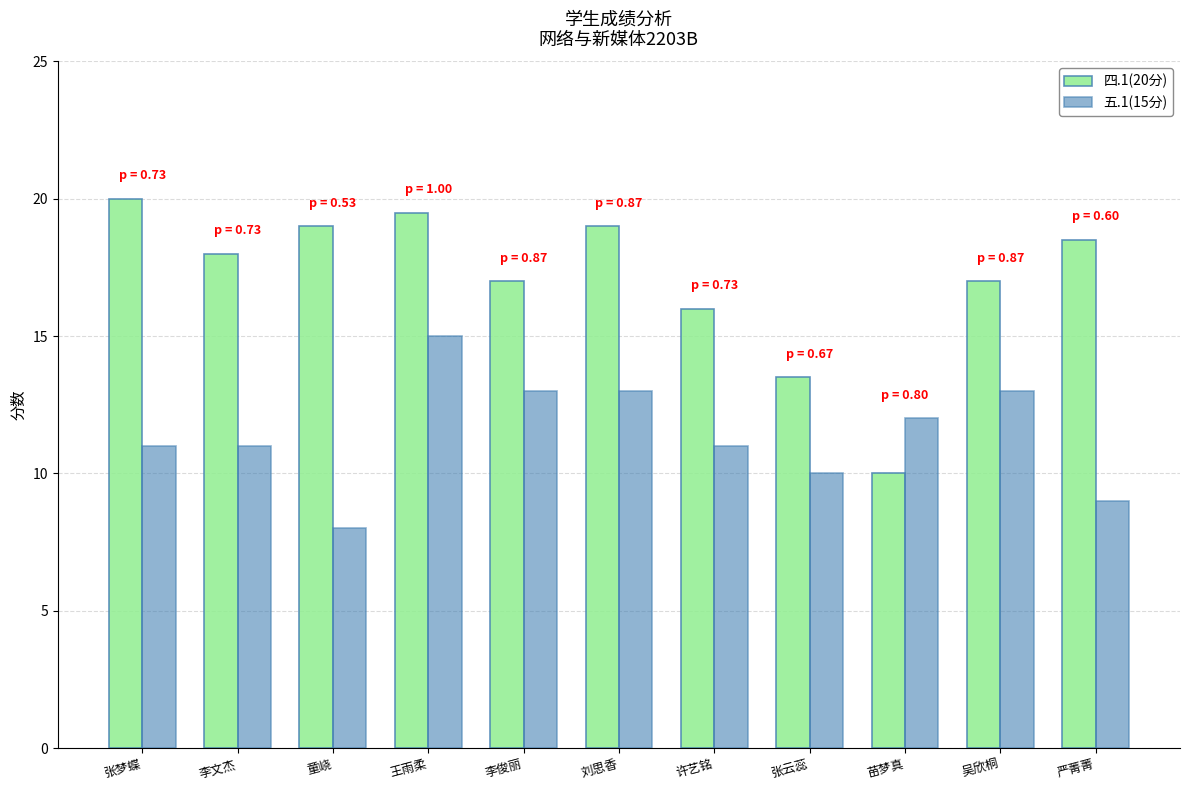

Which series has the widest spread of values?

四.1(20分)